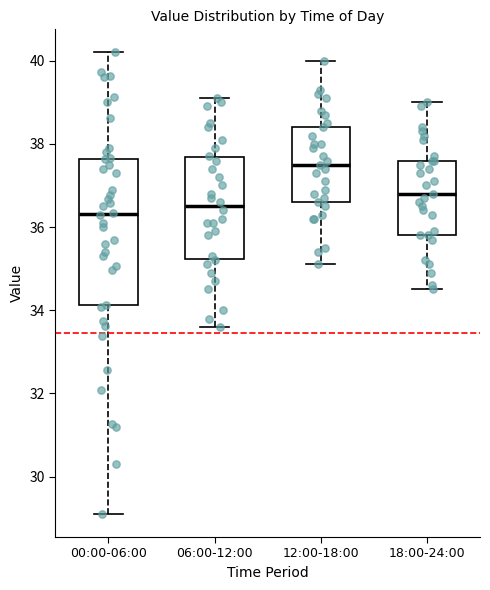

Where does the median line of the box for 06:00-12:00 sit on the y-axis? The values are not printed on the chart, so give them approximately, as read against the axis.

36.6